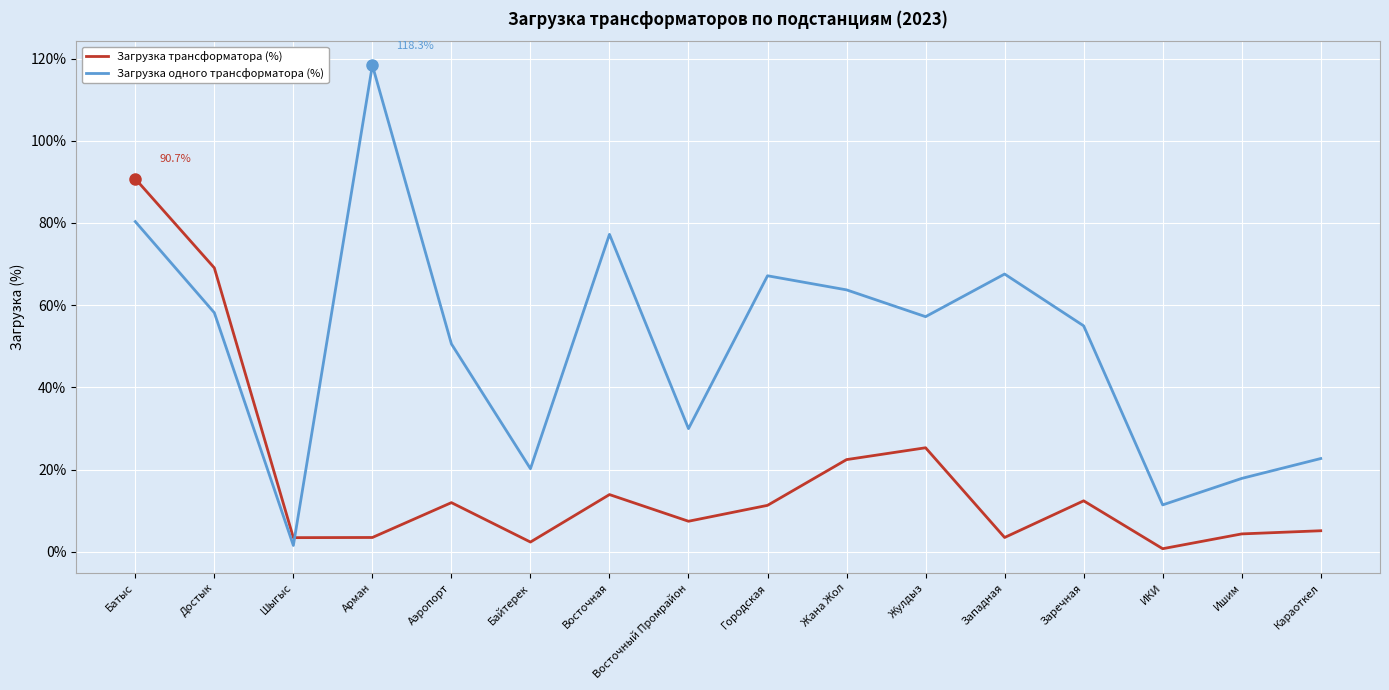

What is the difference between the maximum and minimum values in the Загрузка одного трансформатора (%) series?

116.8